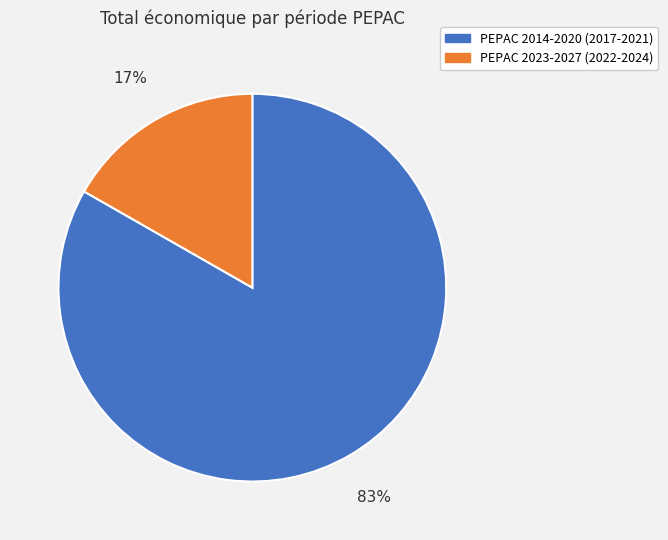

Combined, do PEPAC 2014-2020 (2017-2021) and PEPAC 2023-2027 (2022-2024) account for over 50%?

Yes